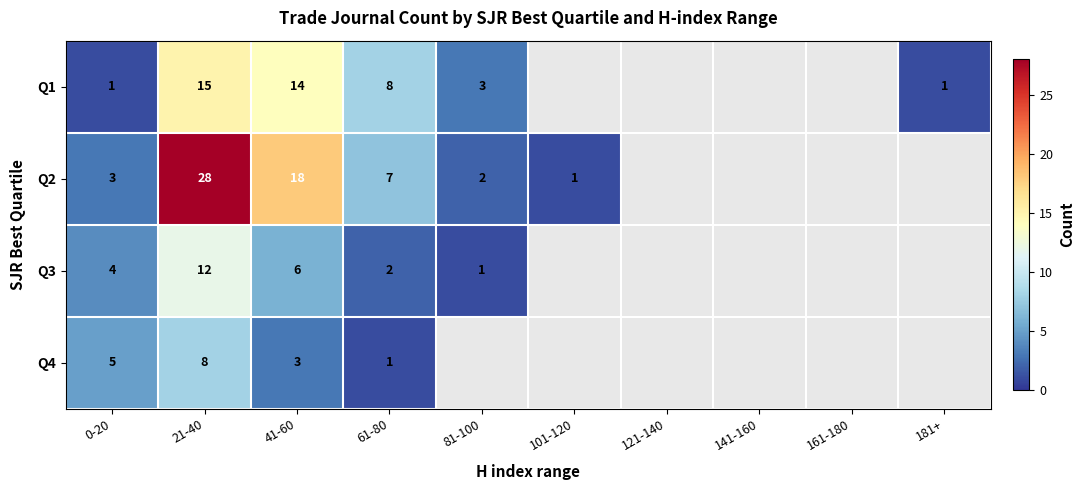

How many categories are shown in the chart?

10